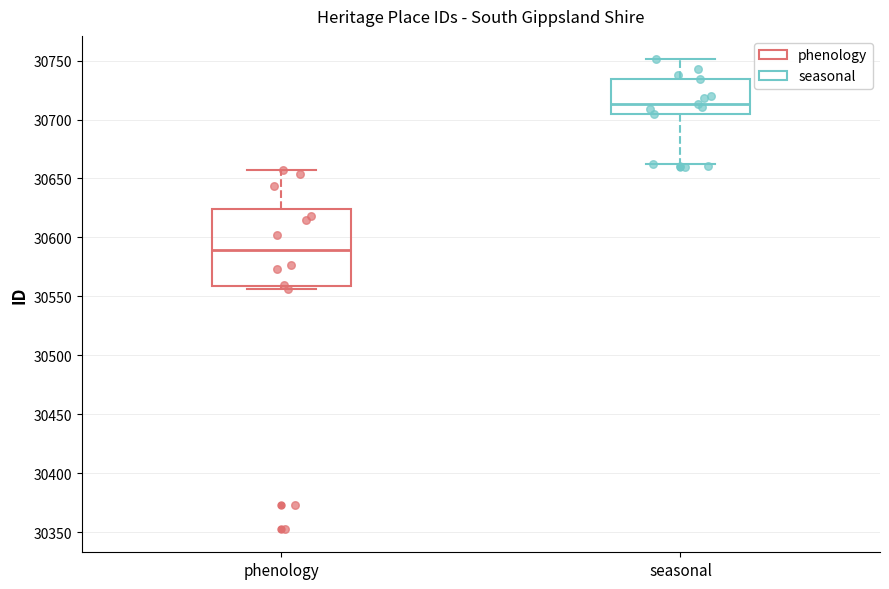

Which box's median line is the highest?

seasonal